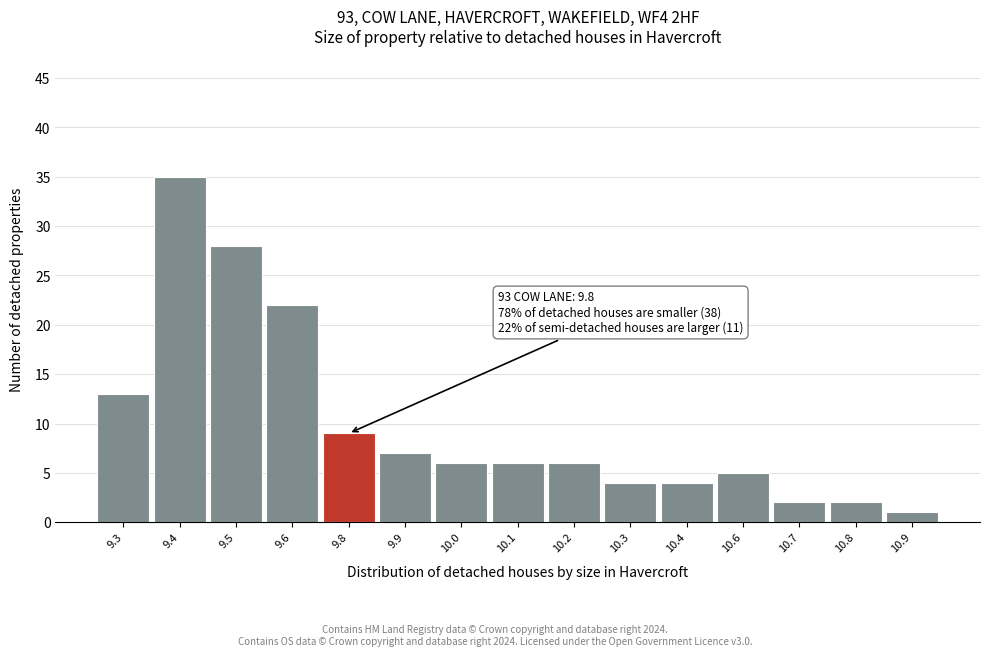

Reading left to right, list all the values displayed in this chart.

9.3=13	9.4=35	9.5=28	9.6=22	9.8=9	9.9=7	10.0=6	10.1=6	10.2=6	10.3=4	10.4=4	10.6=5	10.7=2	10.8=2	10.9=1